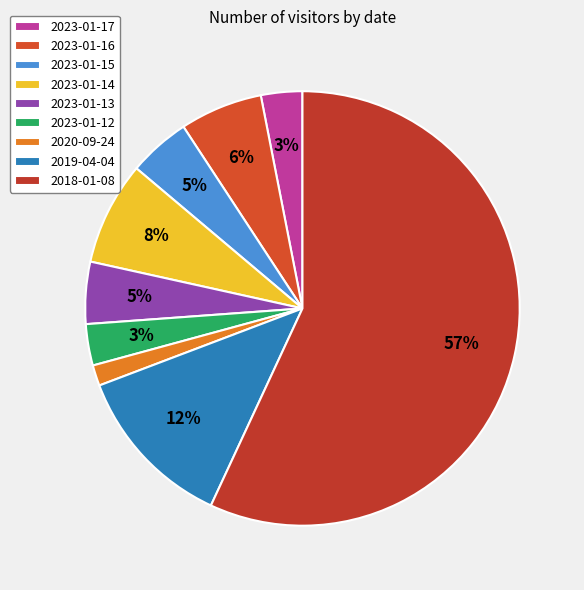

How many slices are in this pie chart?

9